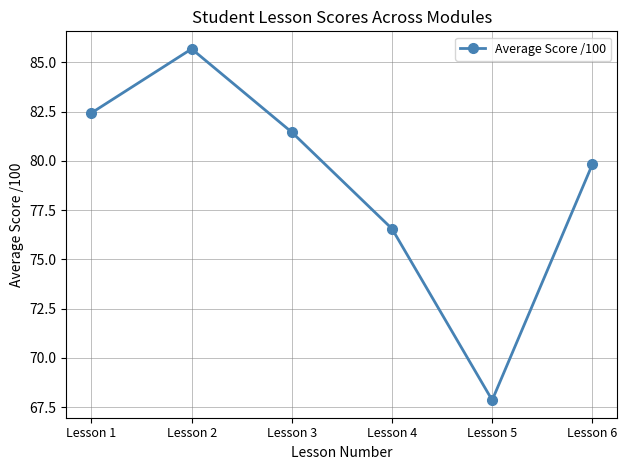

How many lines are shown in the chart?

1